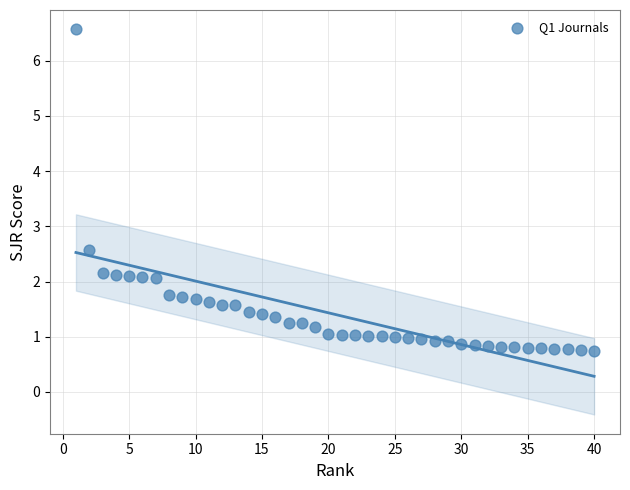

What is the range of Y values (max minus min)?

5.8